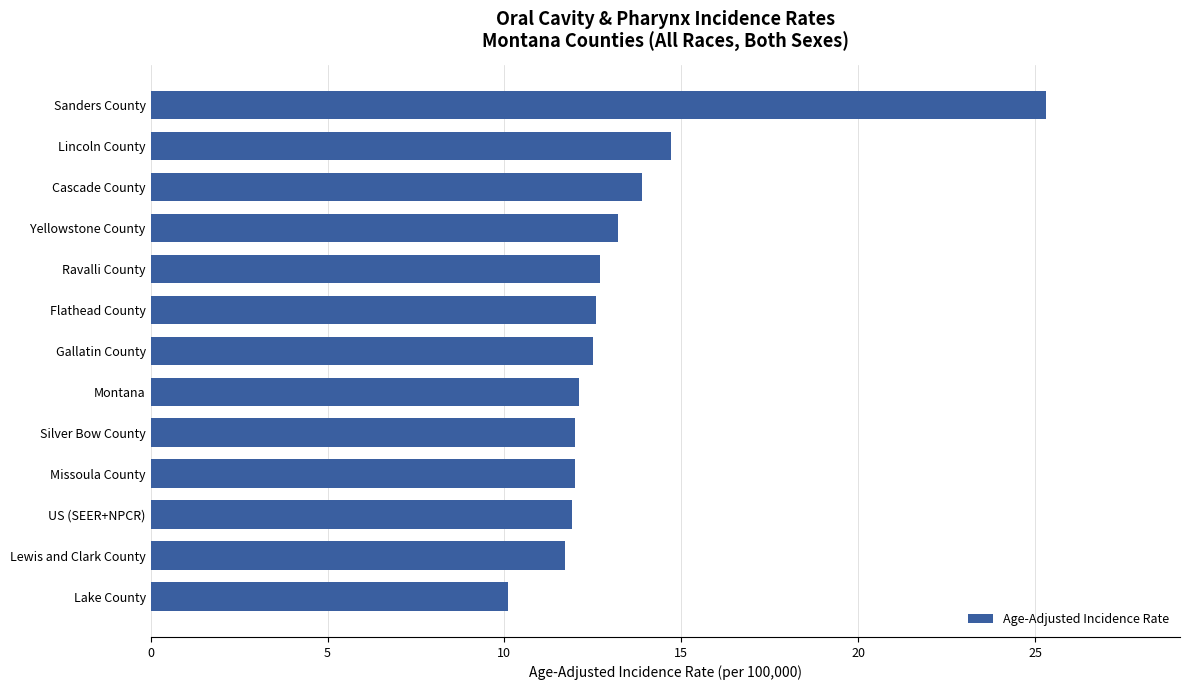

The value at Cascade County is 13.9. True or false?

True